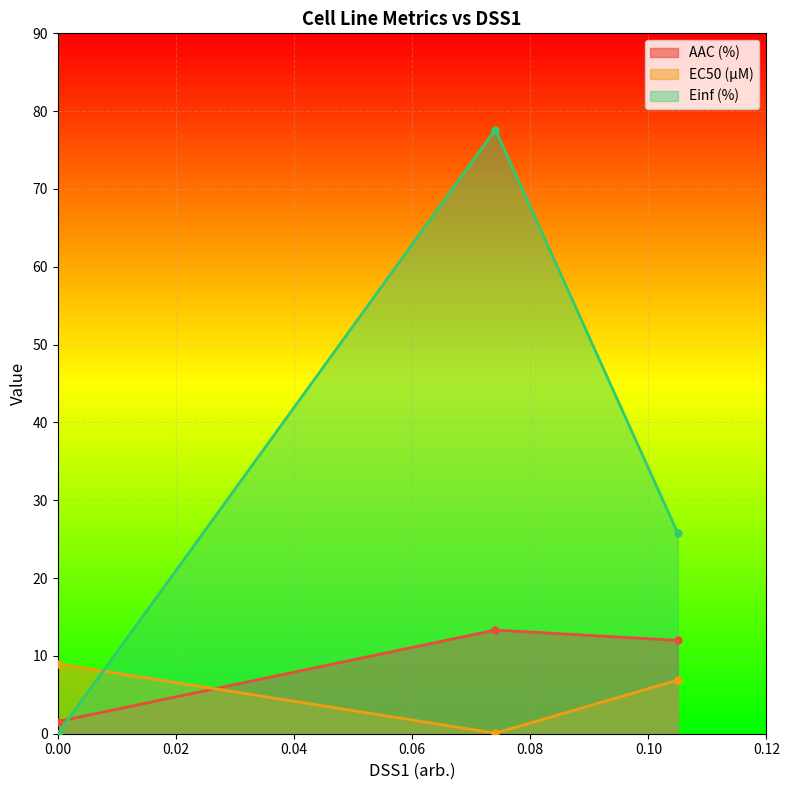

What is the value of the AAC (%) point at the 2nd from the left?

13.3